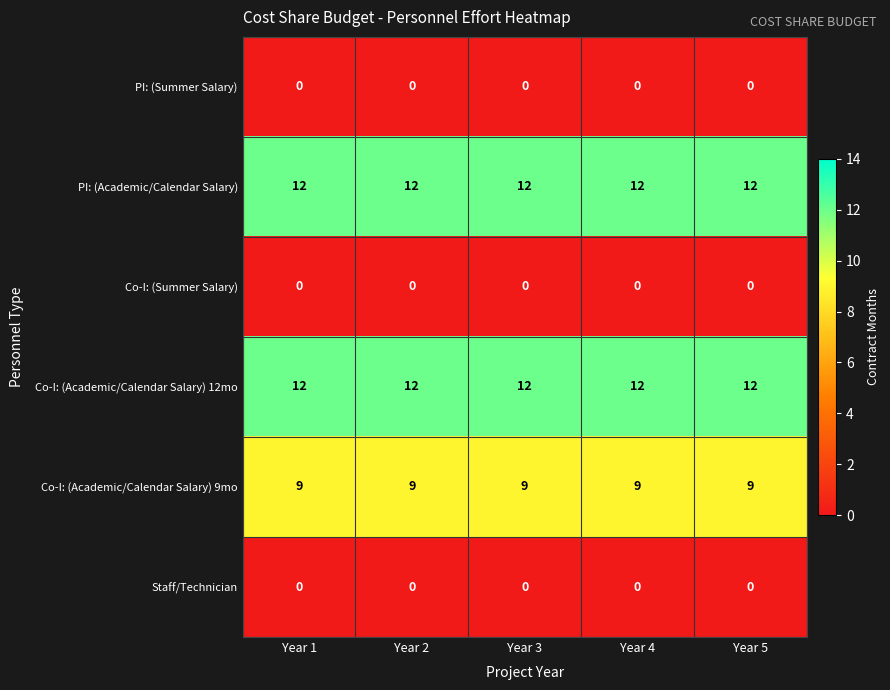

How many categories are shown in the chart?

5